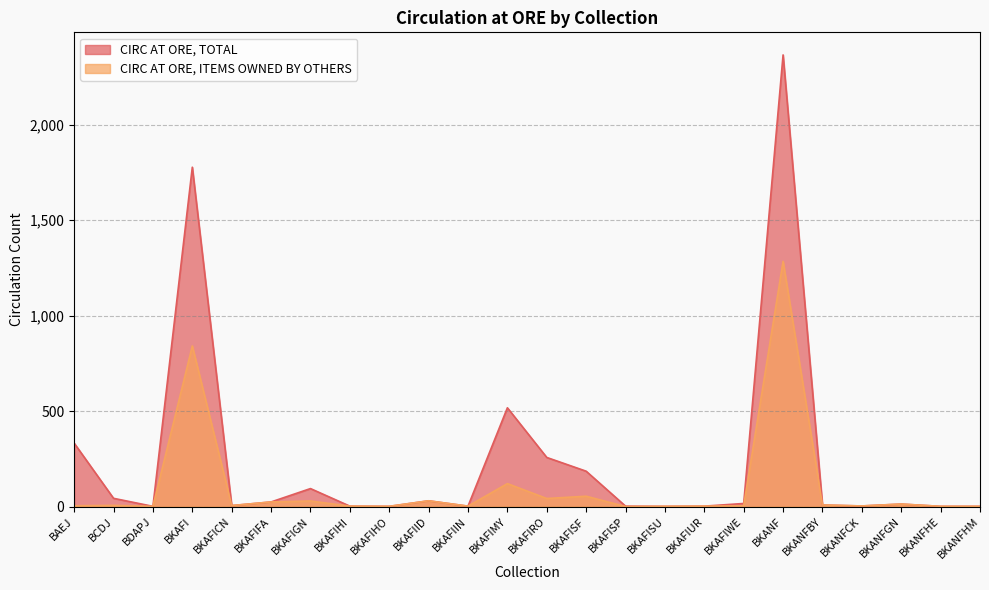

What is the label of the 11th point from the right?

BKAFISF